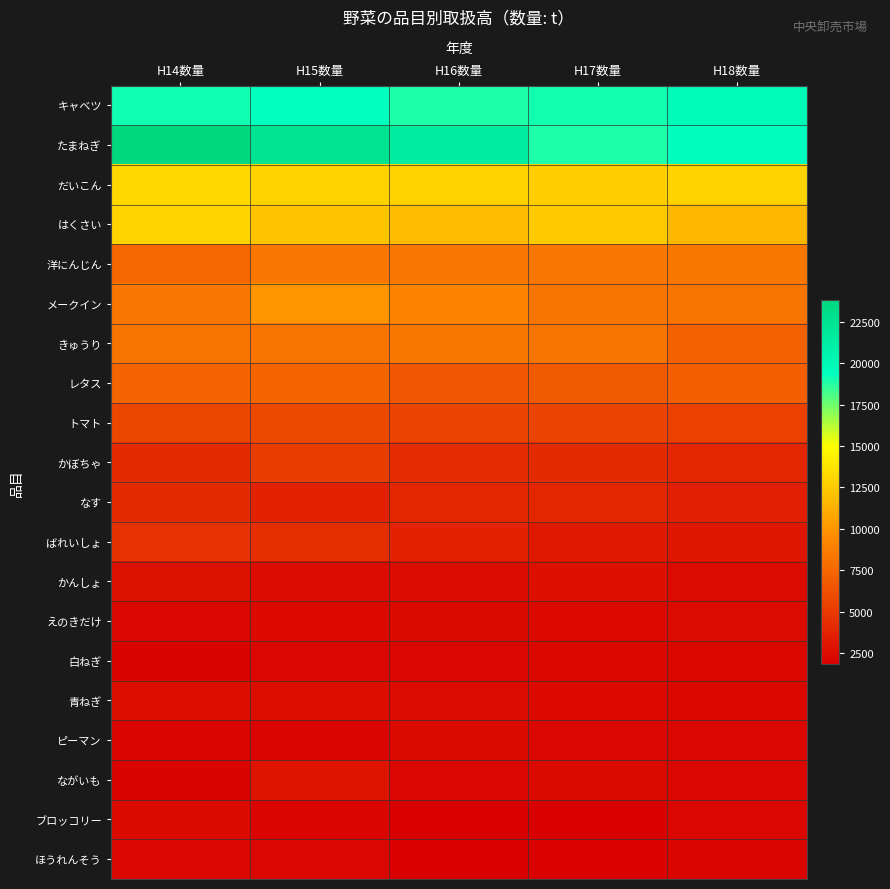

Which has a higher value, H15数量 or H14数量?

H15数量